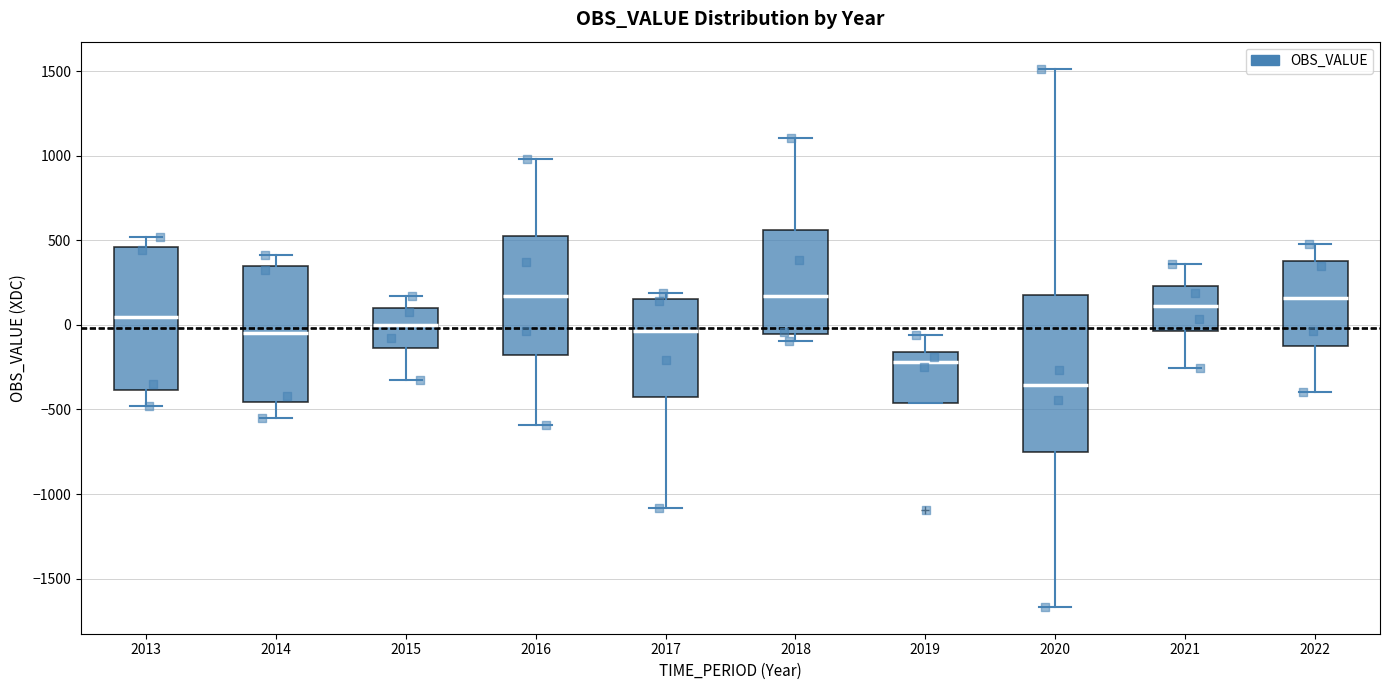

Reading left to right, read every box against the y-axis: the position of its median line, the range the box covers, and the ends of its whiskers. The values are not printed on the chart, so give them approximately, as read against the axis.

2013: median 50, box -400 to 450, whiskers -500 to 500
2014: median -50, box -450 to 350, whiskers -550 to 400
2015: median 0, box -150 to 100, whiskers -350 to 150
2016: median 150, box -200 to 500, whiskers -600 to 1000
2017: median -50, box -450 to 150, whiskers -1100 to 200
2018: median 150, box -50 to 550, whiskers -100 to 1100
2019: median -200, box -450 to -150, whiskers -450 to -50
2020: median -350, box -750 to 200, whiskers -1650 to 1500
2021: median 100, box -50 to 250, whiskers -250 to 350
2022: median 150, box -150 to 400, whiskers -400 to 500